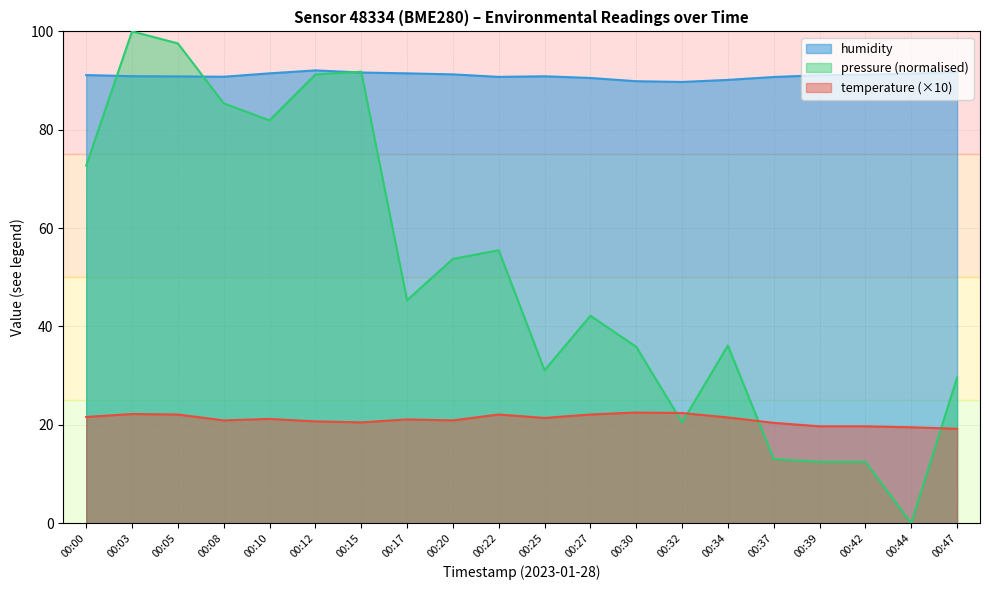

Where does the temperature series first go above 21?

00:00